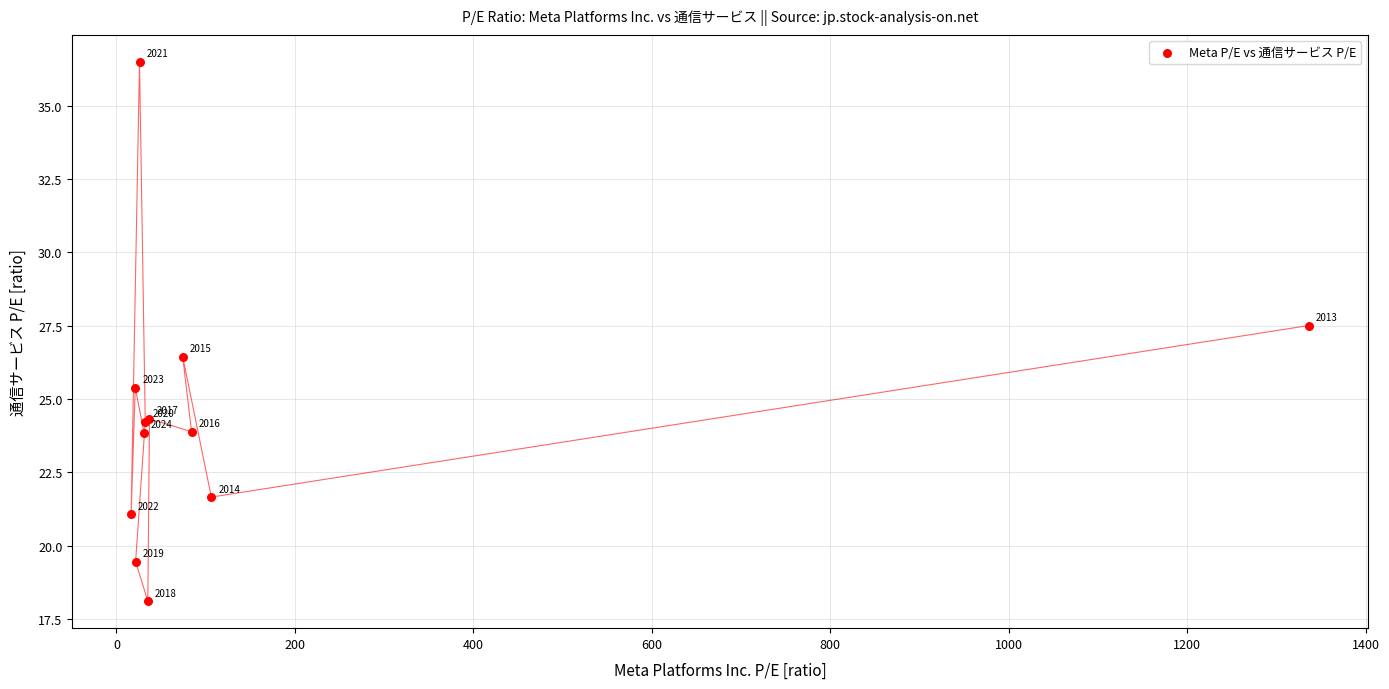

What Y value in the scatter plot is closest to 27?

27.5